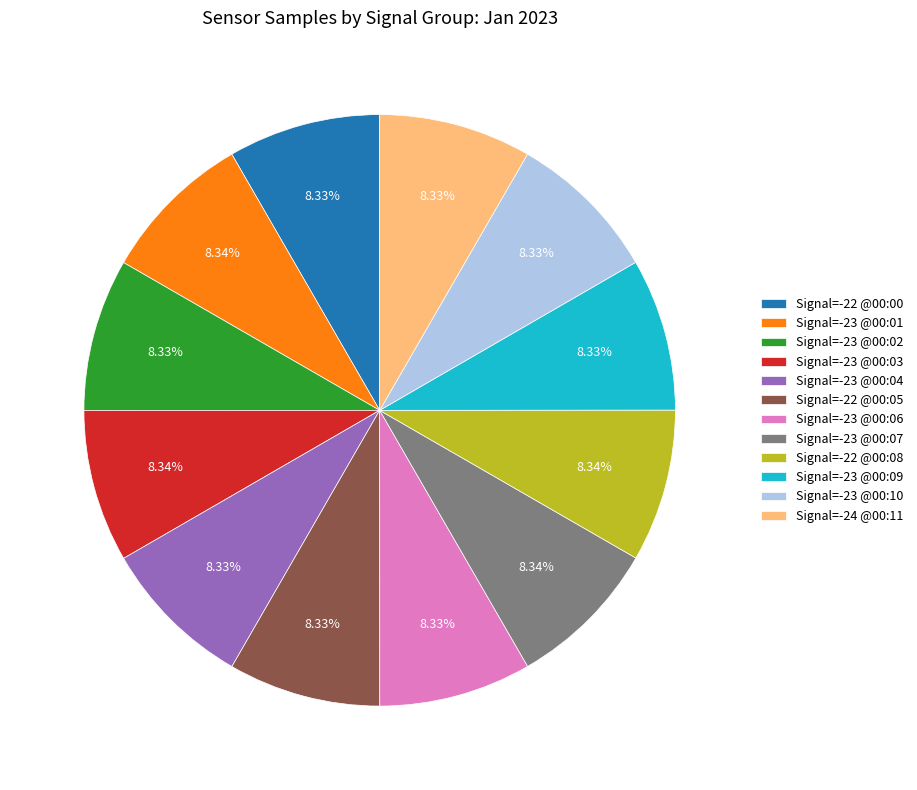

What is the ratio of the value at Signal=-22 @00:00 to the value at Signal=-24 @00:11?

1.0